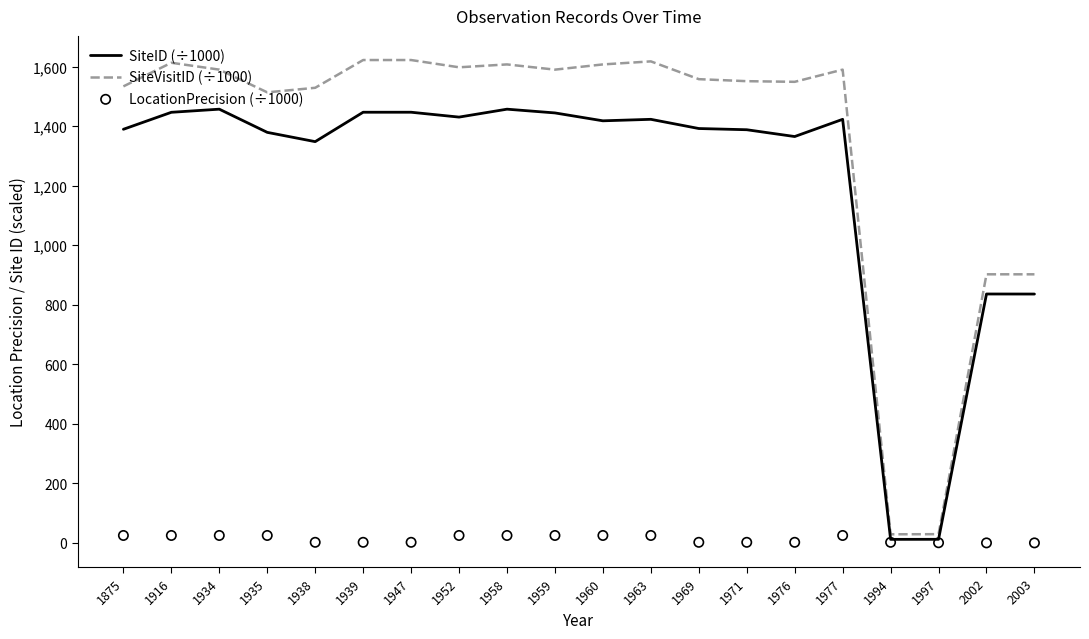

At how many categories does at least one series exceed 349?

18